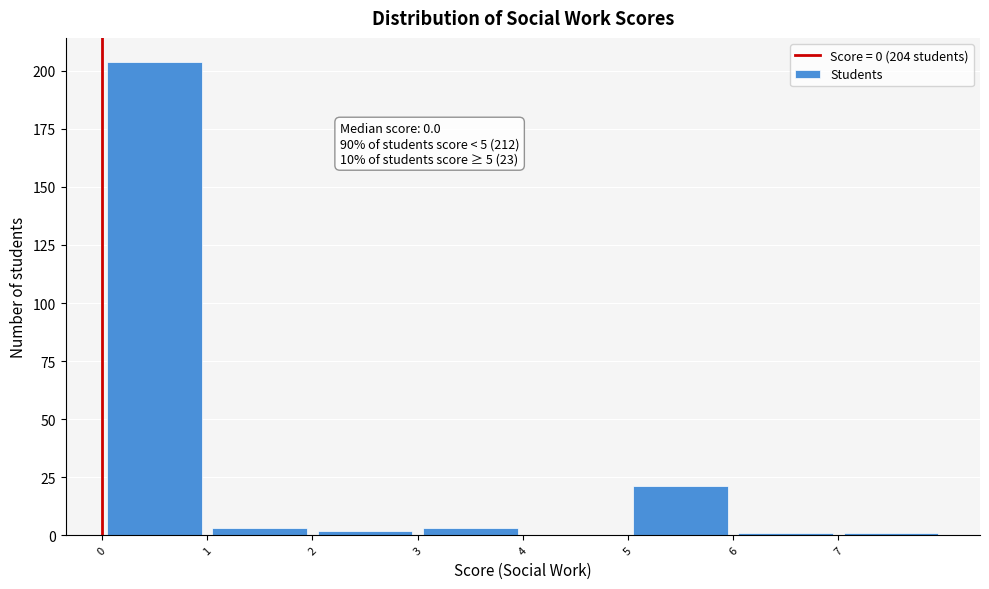

Over which range of the x-axis is the bar tallest?

0 to 1